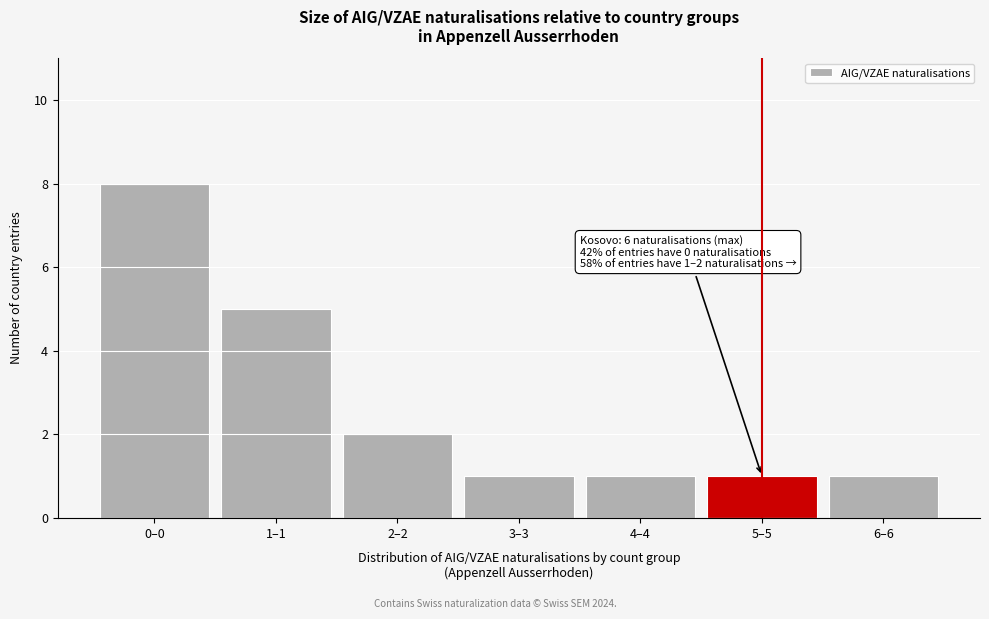

Reading left to right, what are all the values shown in this chart?

0–0=8	1–1=5	2–2=2	3–3=1	4–4=1	5–5=1	6–6=1